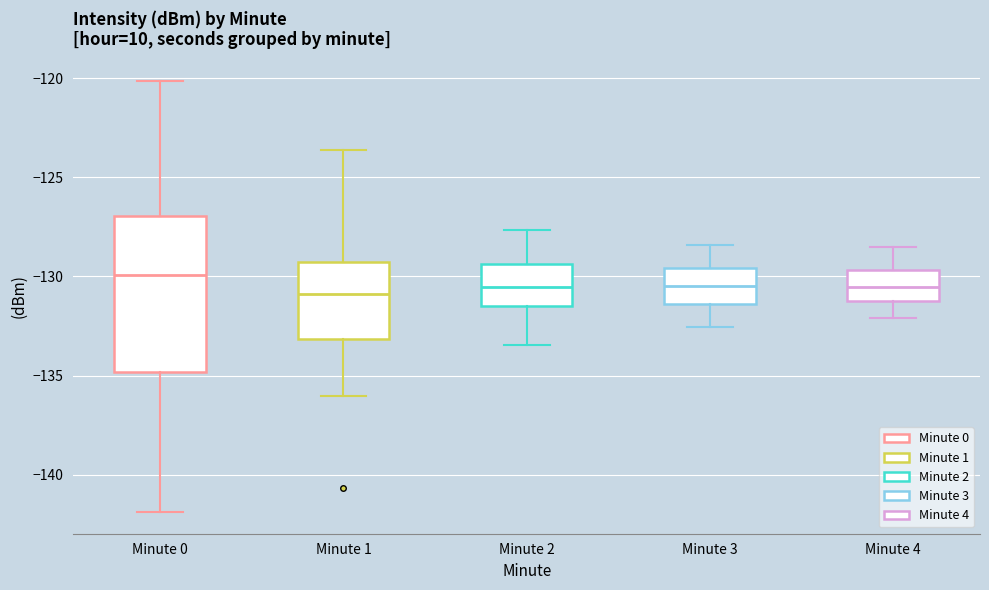

Where is the lower edge of the box for Minute 4 on the y-axis? The values are not printed on the chart, so give them approximately, as read against the axis.

-131.0